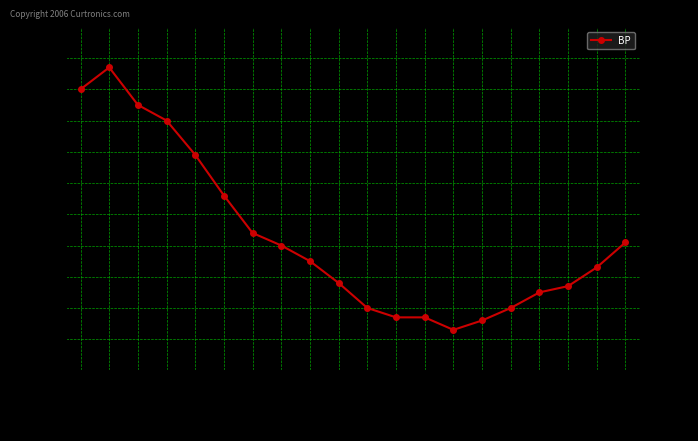

The chart shows a value of 1657.3 at 226.125. True or false?

False